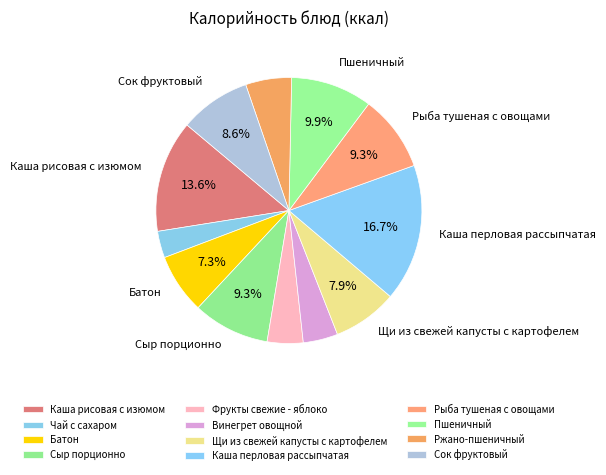

Rank the categories by value from lowest to highest.

Чай с сахаром, Винегрет овощной, Фрукты свежие - яблоко, Ржано-пшеничный, Батон, Щи из свежей капусты с картофелем, Сок фруктовый, Рыба тушеная с овощами, Сыр порционно, Пшеничный, Каша рисовая с изюмом, Каша перловая рассыпчатая